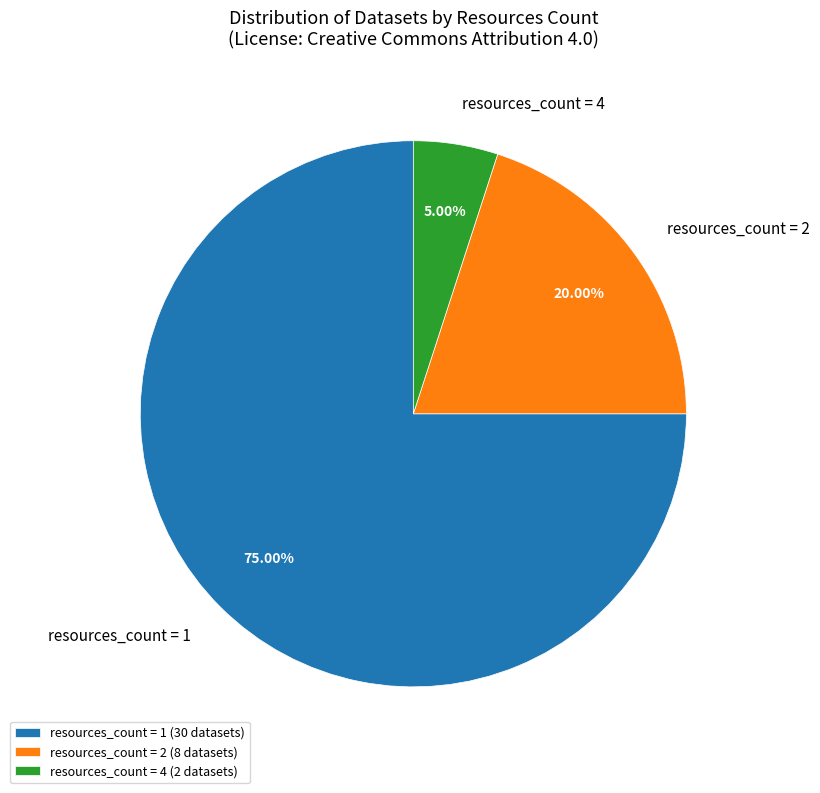

How many segments does this pie chart have?

3